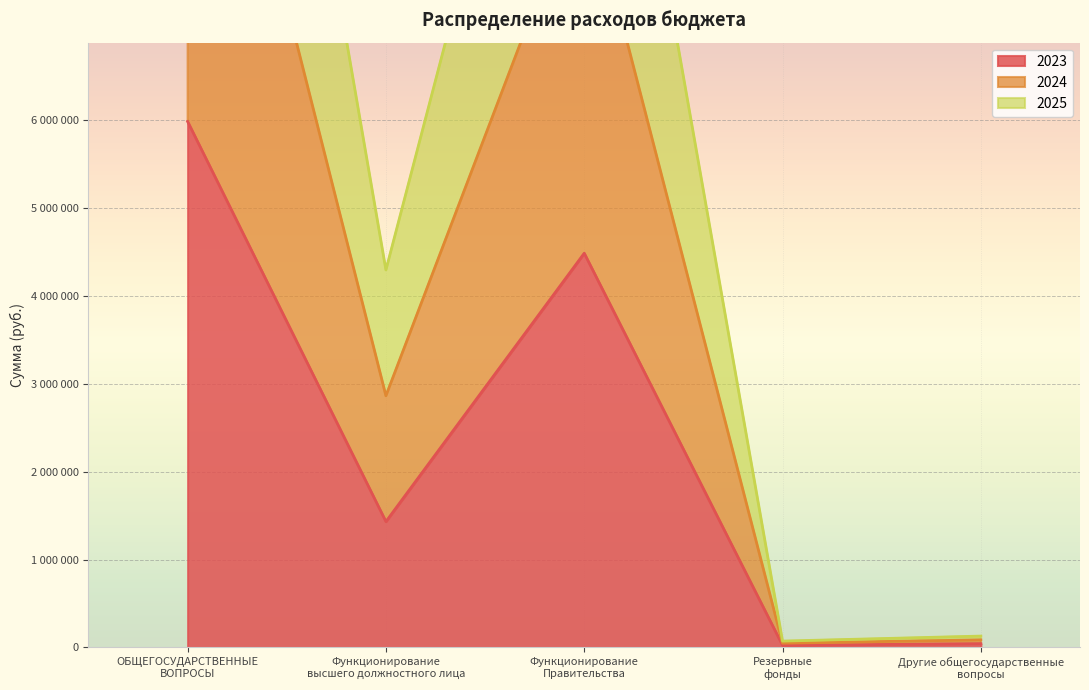

What is the difference between the 2025 values at Функционирование
высшего должностного лица and ОБЩЕГОСУДАРСТВЕННЫЕ
ВОПРОСЫ?

8906810